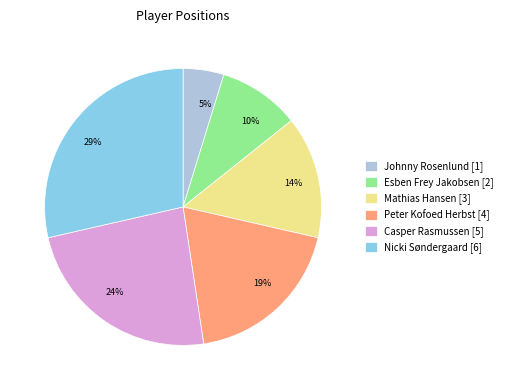

True or false: Peter Kofoed Herbst accounts for 13% of the total.

False